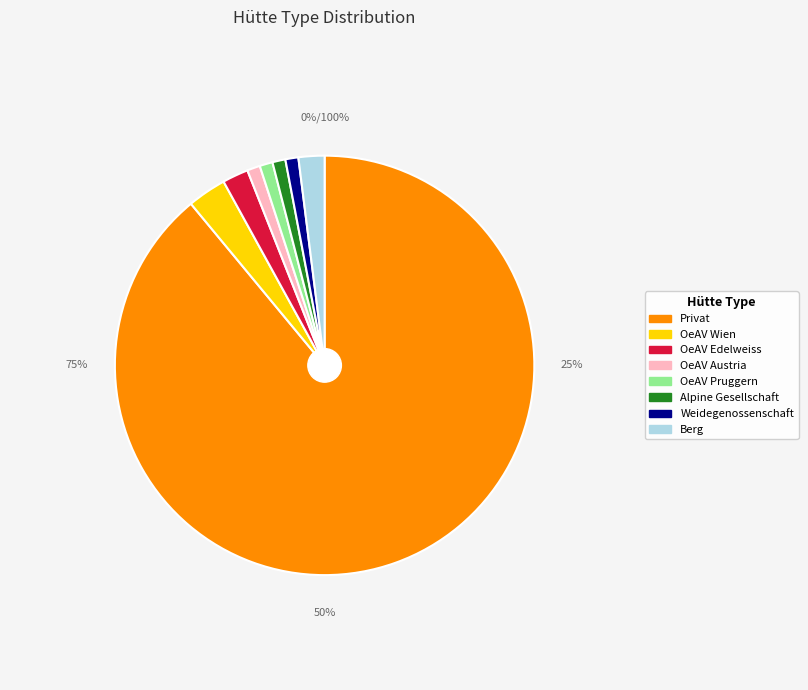

Combined, what portion of the pie is Hütte: OeAV Edelweiss and Hütte: Alpine Gesellschaft Krummholz?

3.0%